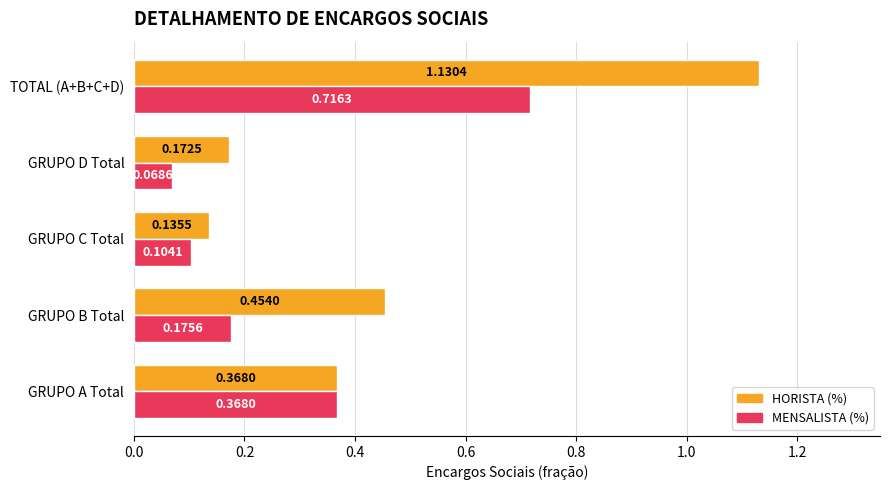

What are all the series names shown in the legend?

HORISTA (%), MENSALISTA (%)